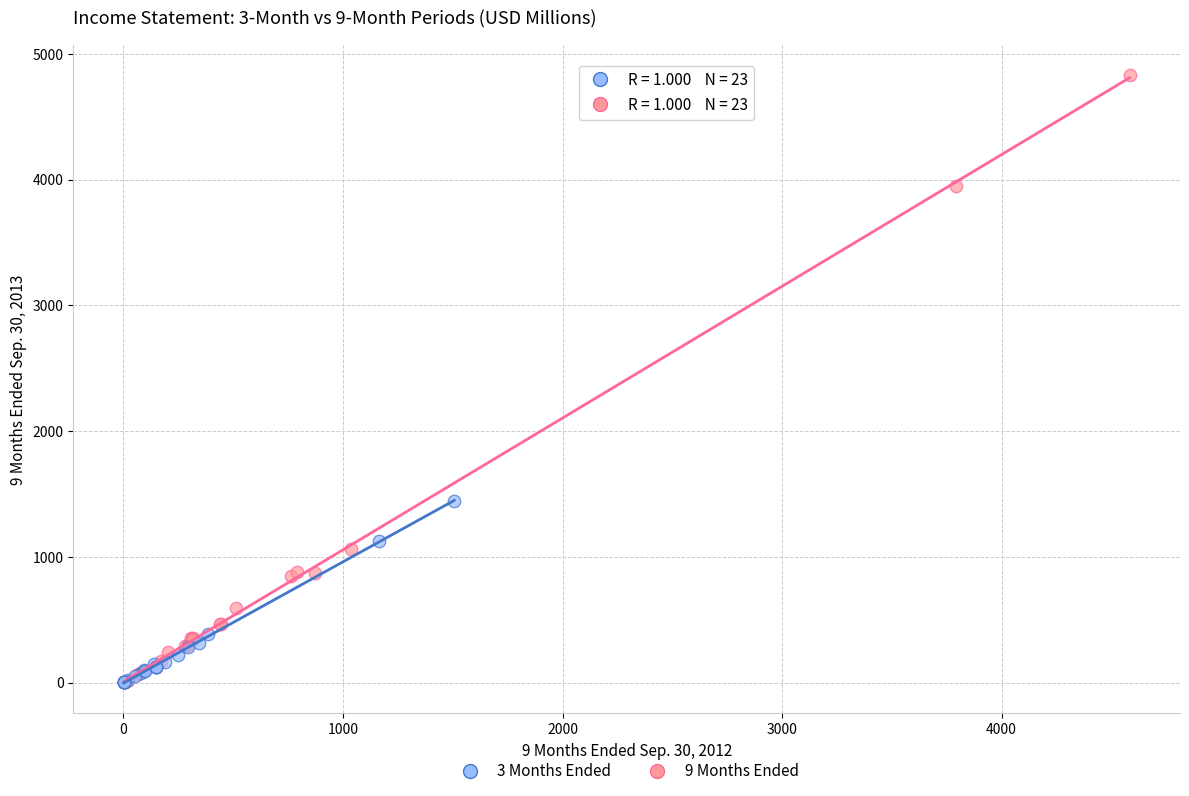

Which series has the largest Y range (max minus min)?

9 Months Ended